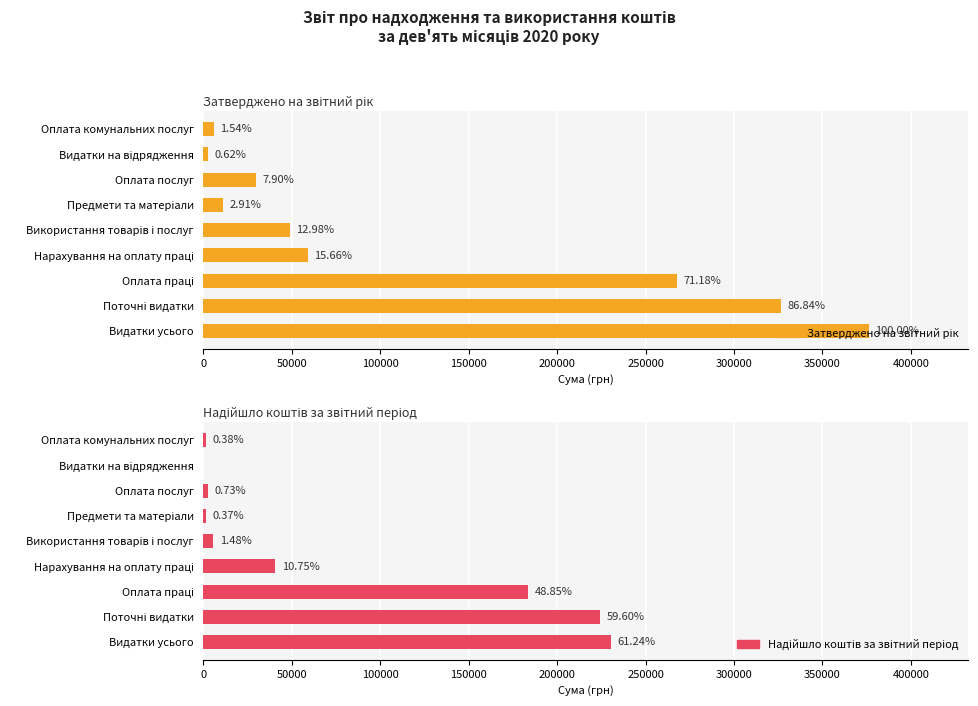

Is it true that Затверджено на звітний рік equals 14652.4 at Предмети та матеріали?

False